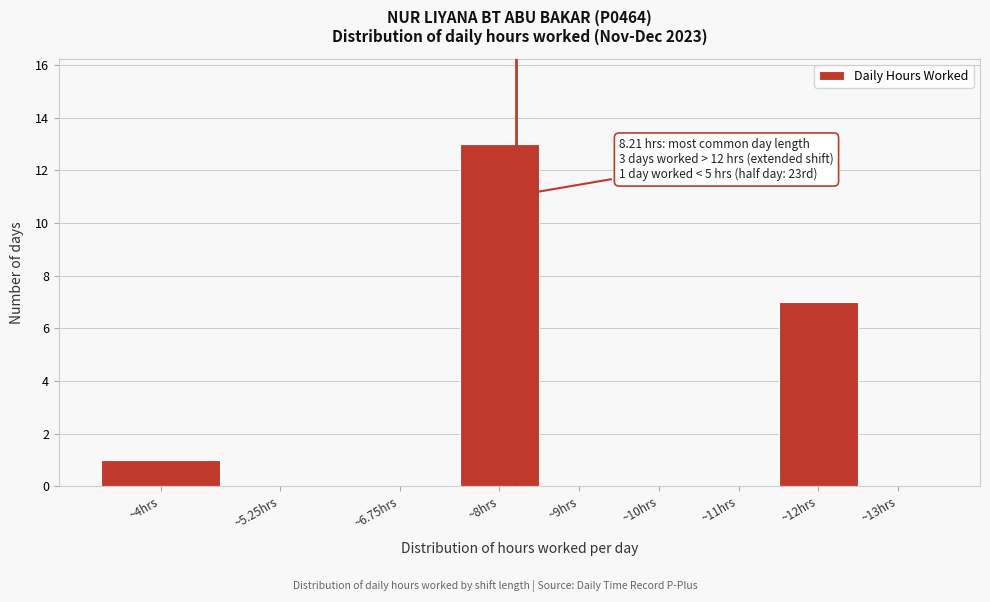

Reading left to right, extract all data points from this chart.

~4hrs=1	~5.25hrs=0	~6.75hrs=0	~8hrs=13	~9hrs=0	~10hrs=0	~11hrs=0	~12hrs=7	~13hrs=0